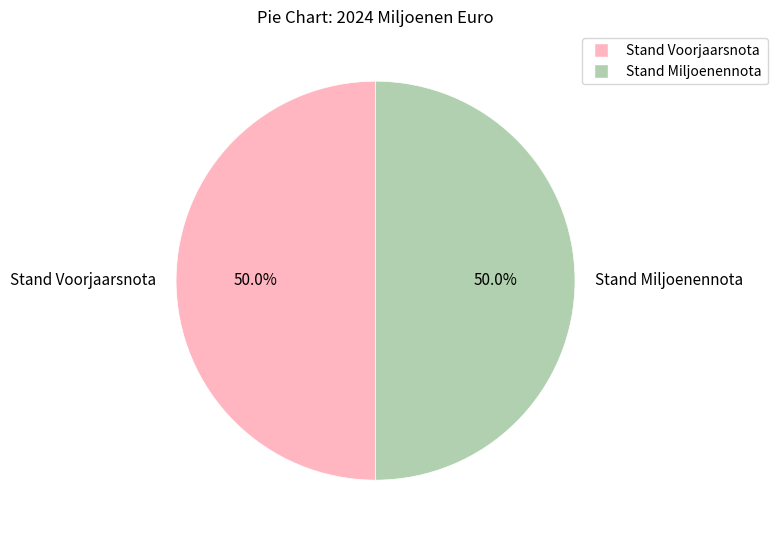

Approximately how many times larger is the value at Stand Voorjaarsnota compared to Stand Miljoenennota?

1.0